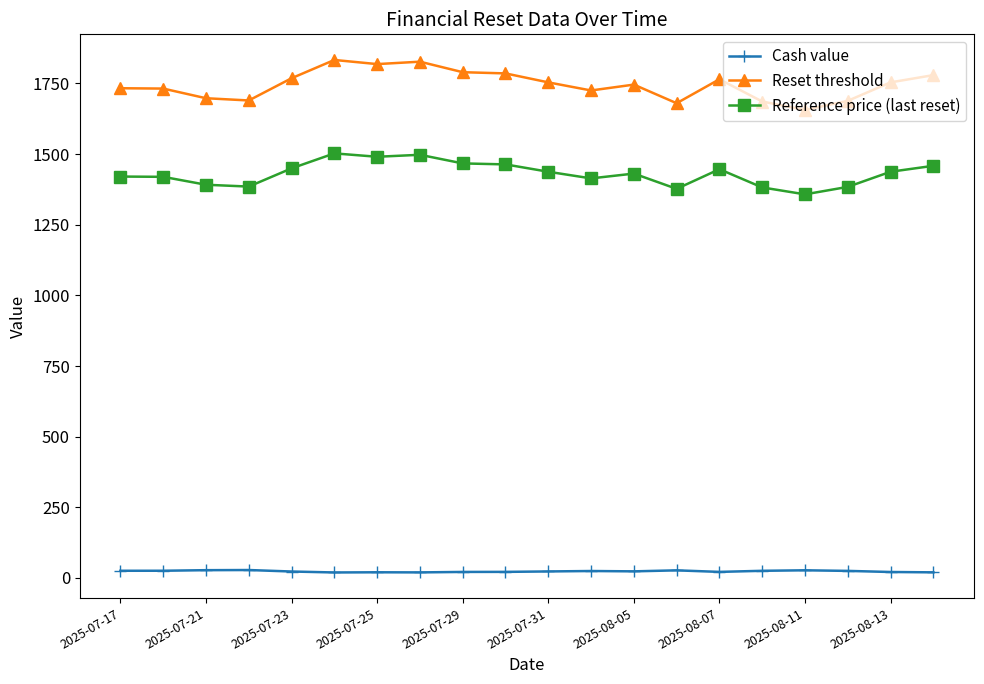

Which series has the largest total across all categories?

Reset threshold